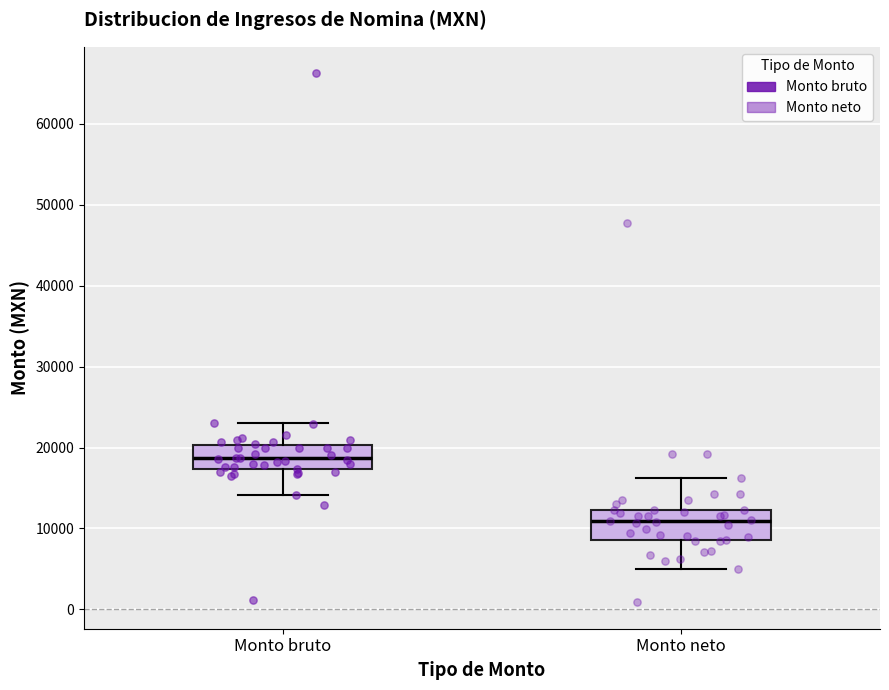

Reading left to right, read every box against the y-axis: the position of its median line, the range the box covers, and the ends of its whiskers. The values are not printed on the chart, so give them approximately, as read against the axis.

Monto bruto: median 19000, box 17000 to 20000, whiskers 14000 to 23000
Monto neto: median 11000, box 9000 to 12000, whiskers 5000 to 16000